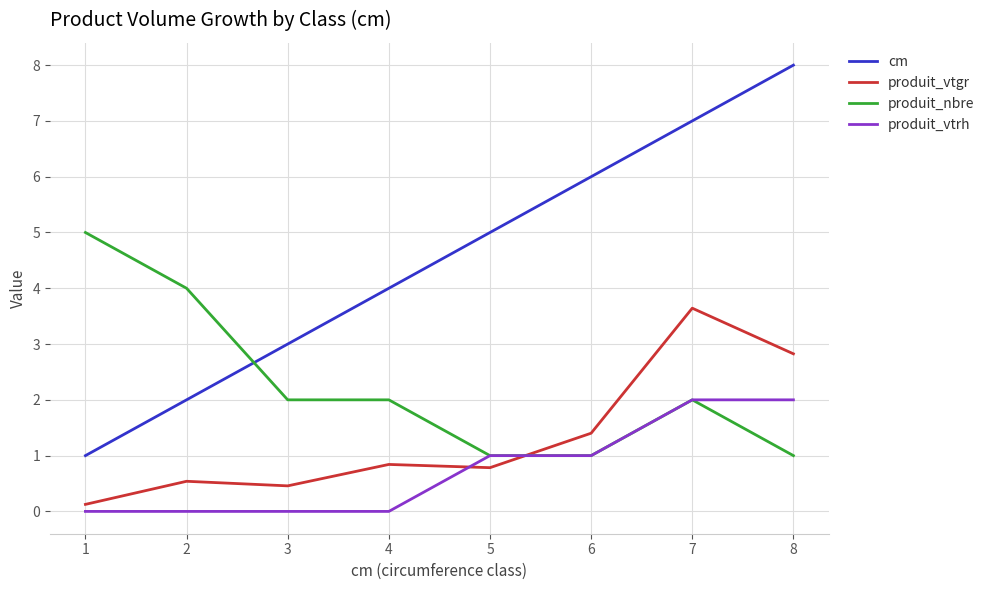

List the series in order of their peak value, highest first.

cm, produit_nbre, produit_vtgr, produit_vtrh